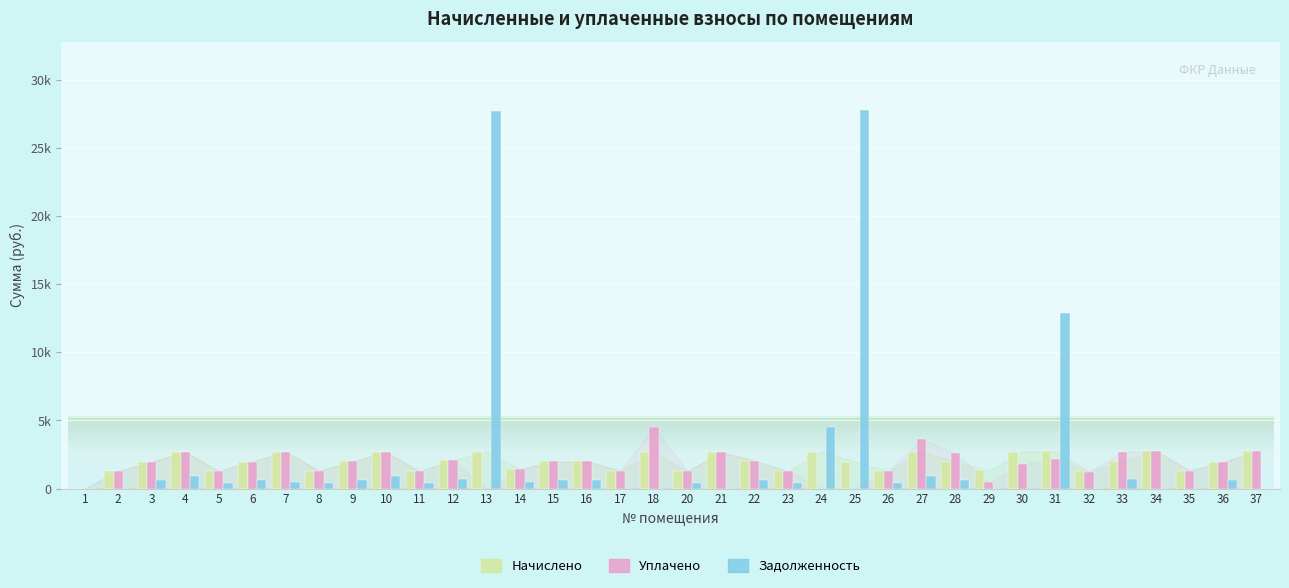

Which series has the largest total across all categories?

Задолженность